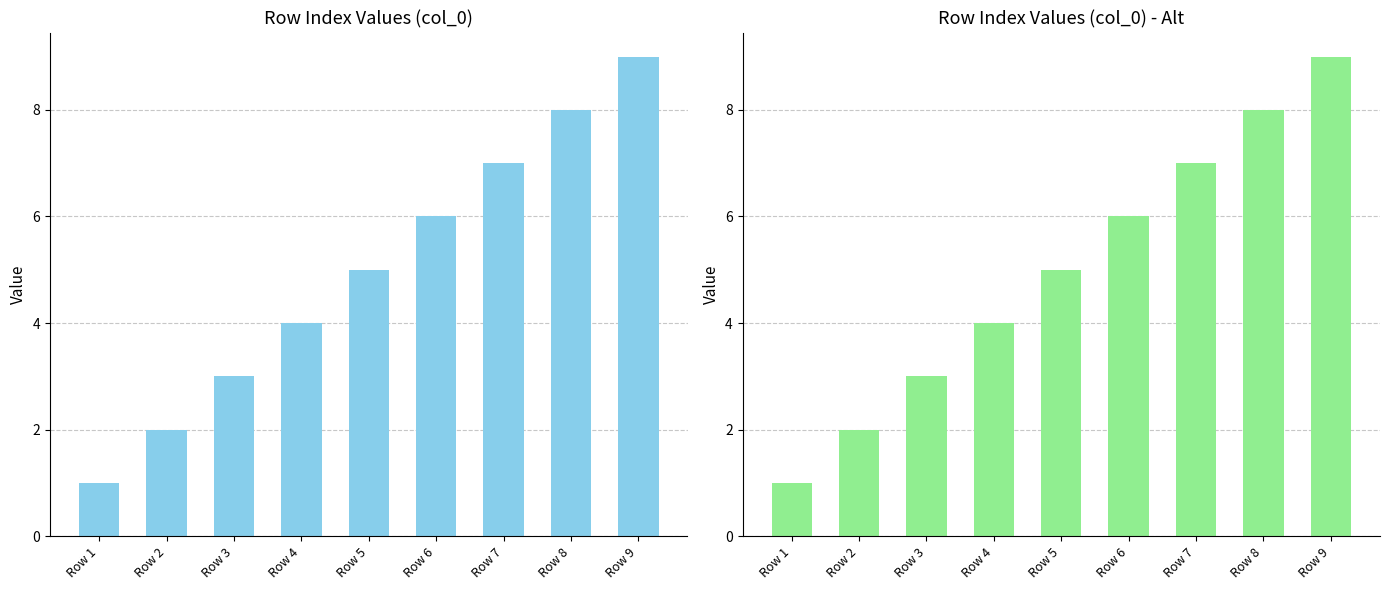

Reading right to left, transcribe all the data shown in this chart.

Row 9=9	Row 8=8	Row 7=7	Row 6=6	Row 5=5	Row 4=4	Row 3=3	Row 2=2	Row 1=1